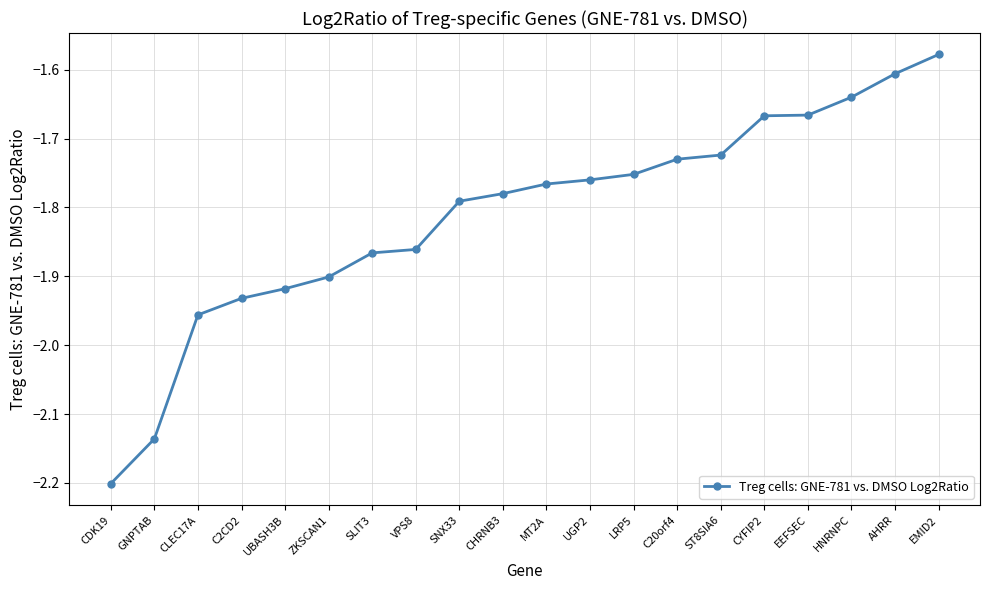

The value at C2CD2 is -1.9. True or false?

True